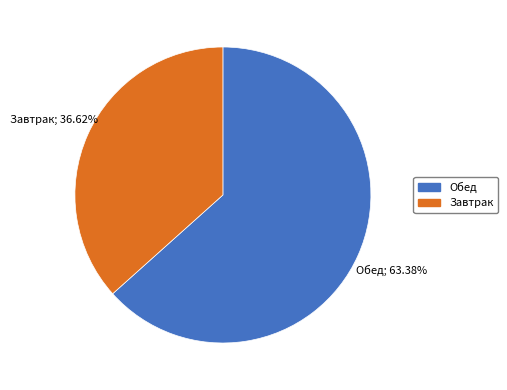

How many segments does this pie chart have?

2